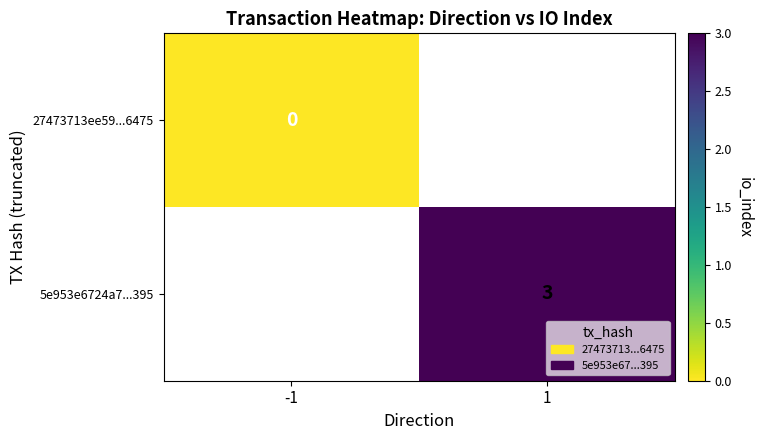

True or false: 5e953e6724a7...395 has a value of 5 at 1.

False